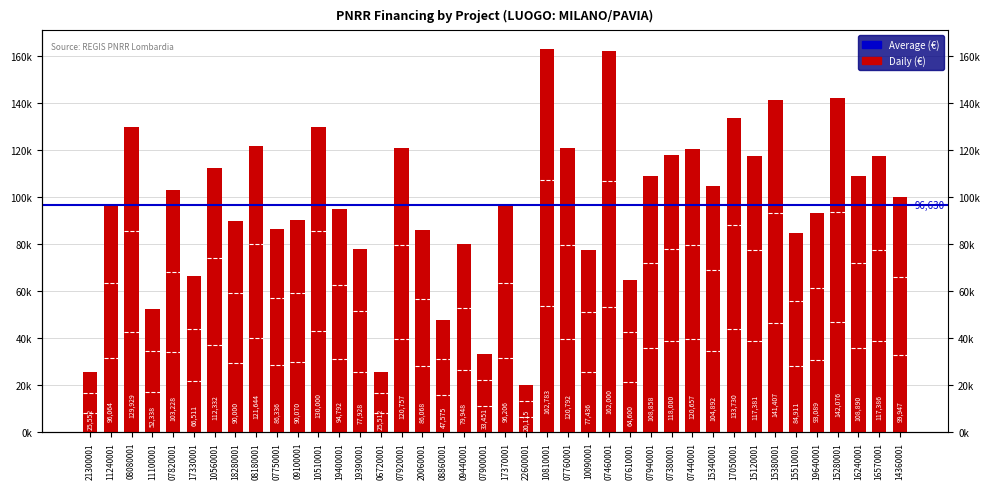

Which label corresponds to the largest value in the chart?

10810001